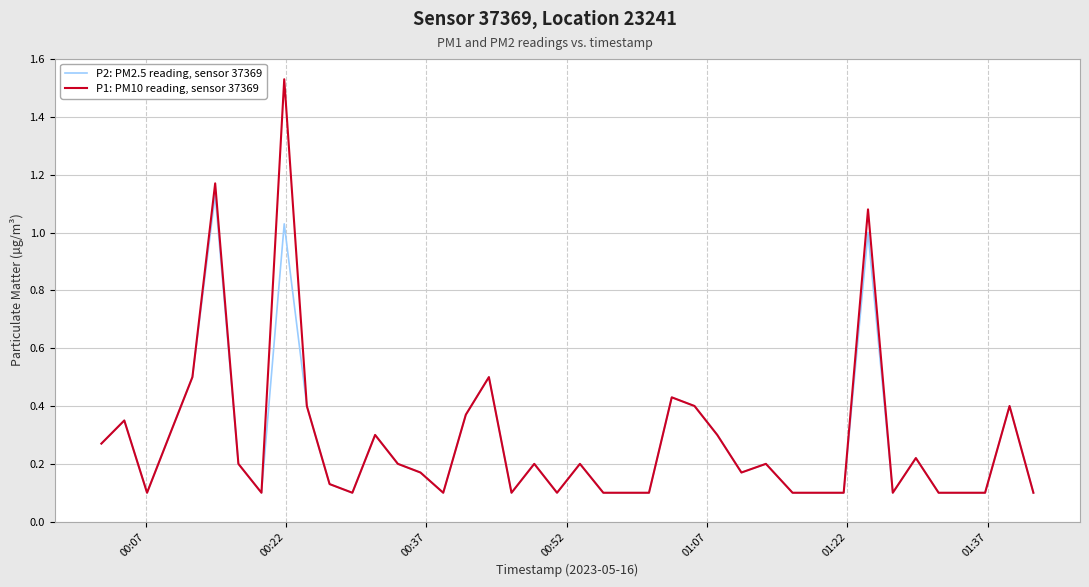

How many lines are shown in the chart?

2